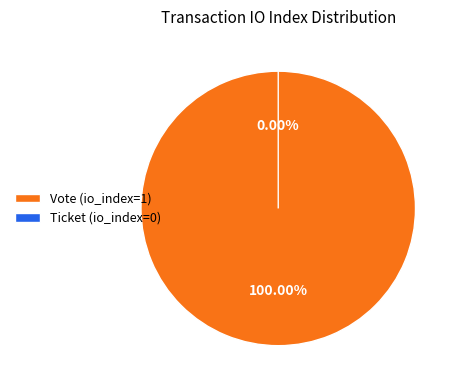

What portion of the pie excludes Ticket?

100.0%